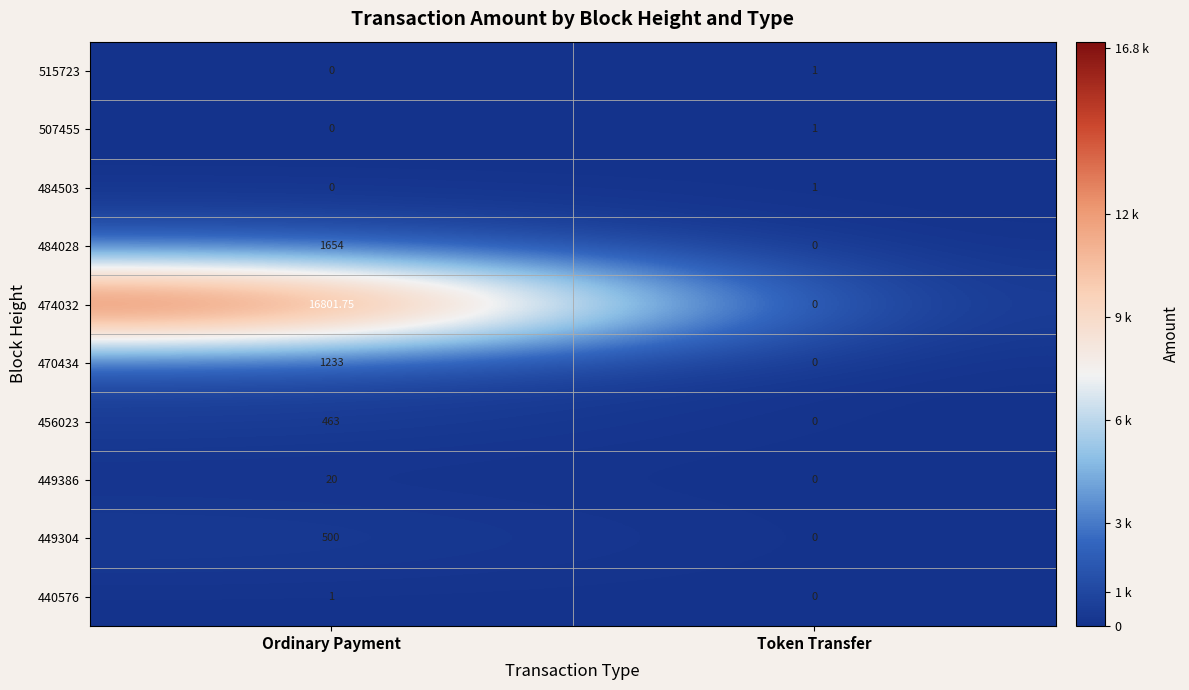

What is the total value across all series at Ordinary Payment?

20672.8